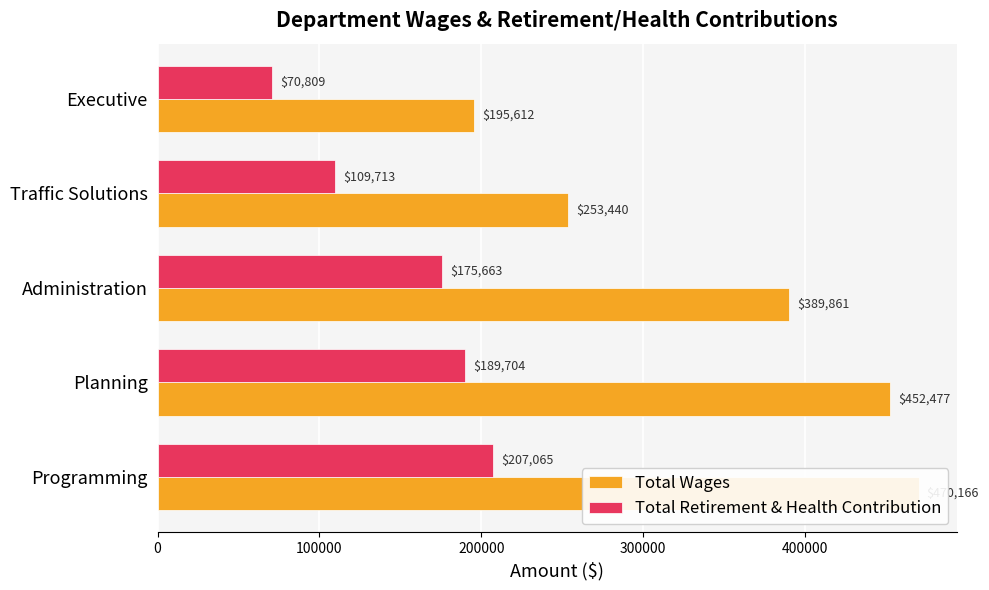

How many series are shown in this chart?

2